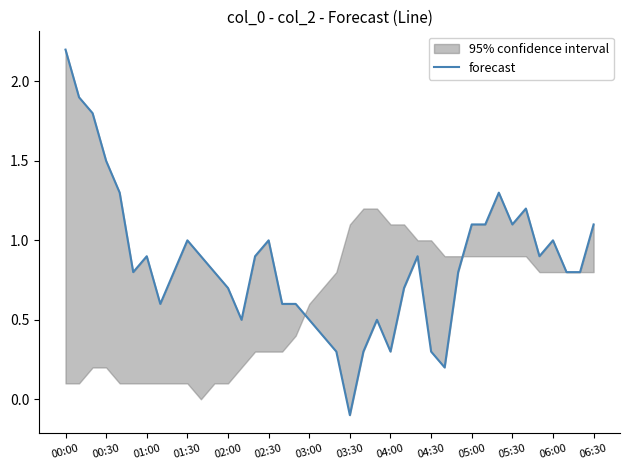

The value at 06:30 is 1.1. True or false?

True